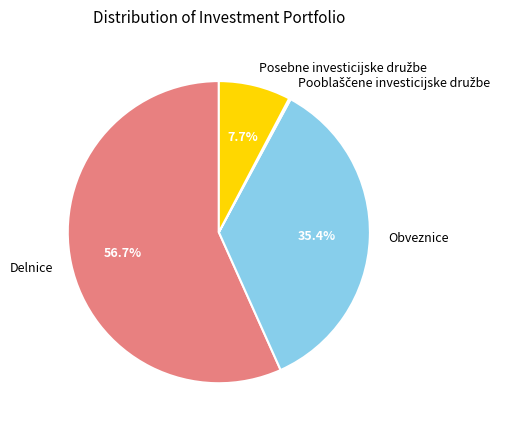

Is there any slice that represents more than half of the pie?

Yes